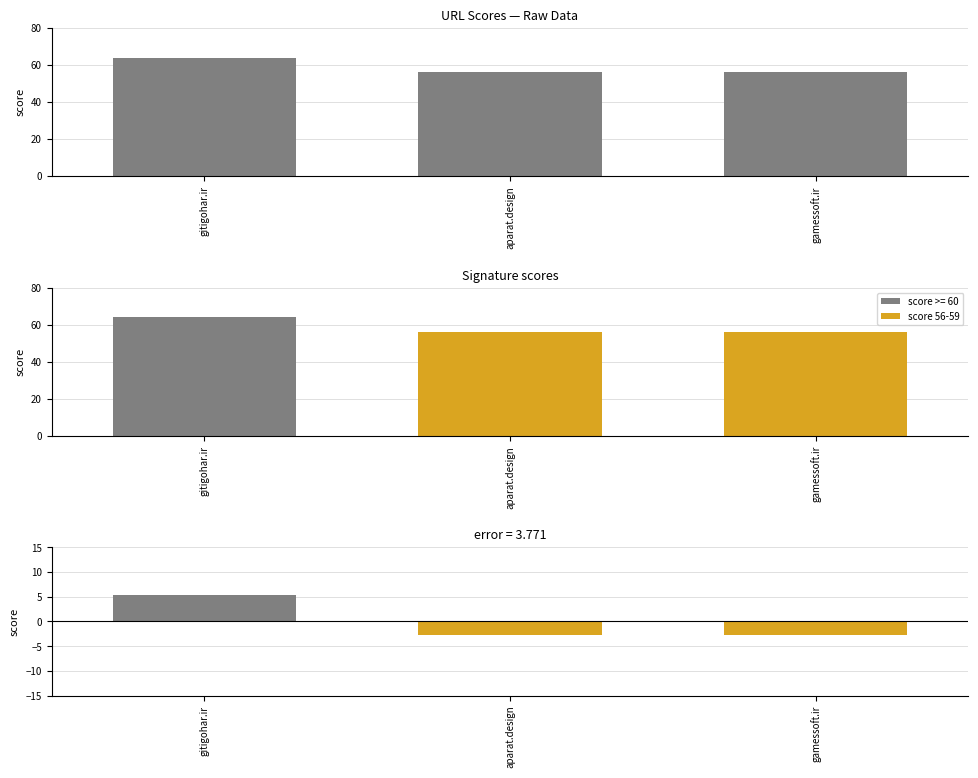

Does the chart contain any negative values?

Yes